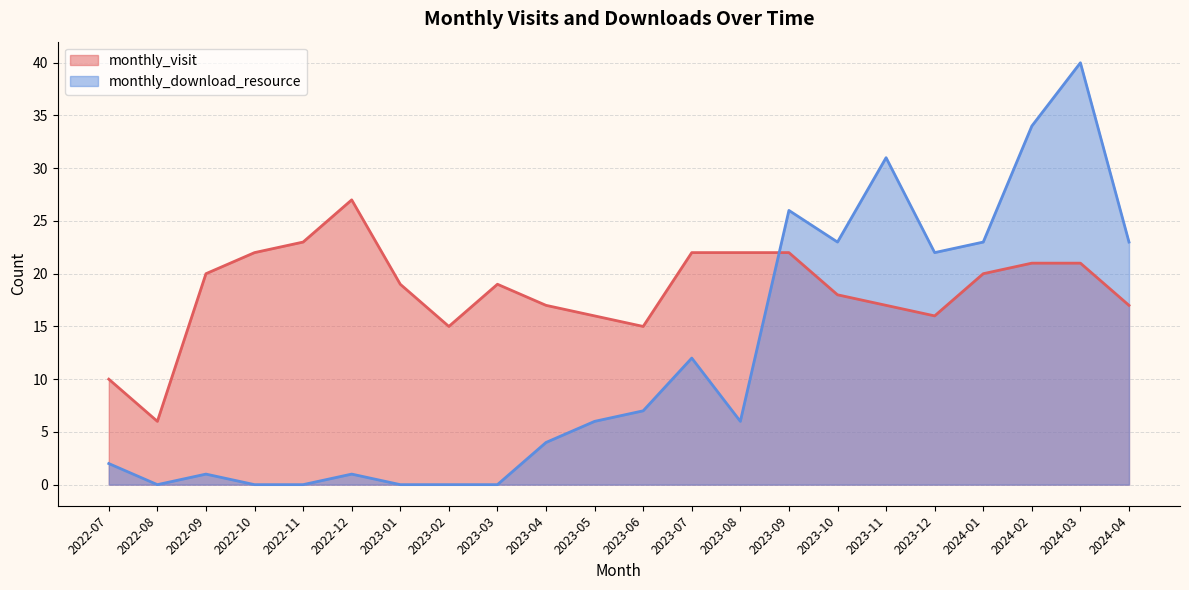

Between 2022-12 and 2023-03, which series saw the biggest shift?

monthly_visit